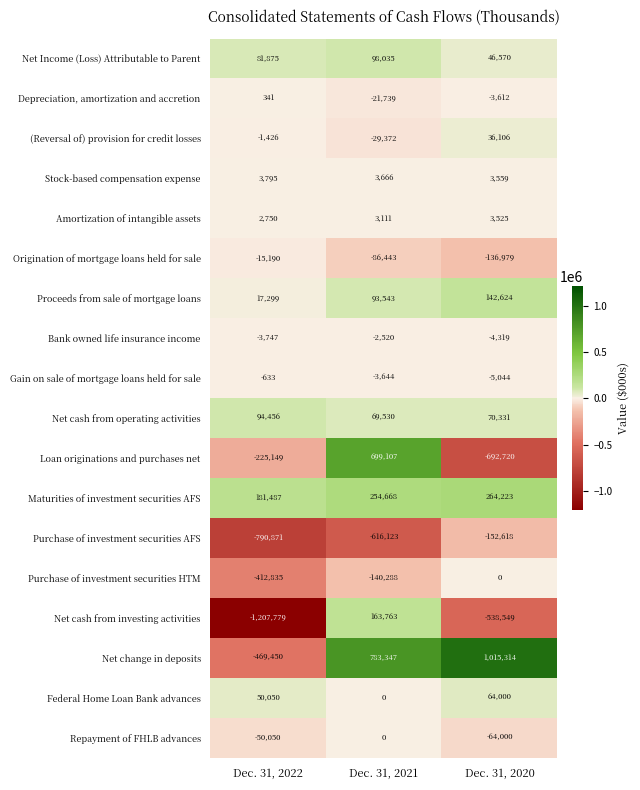

At which label is Gain on sale of mortgage loans held for sale closest to -2838?

Dec. 31, 2021